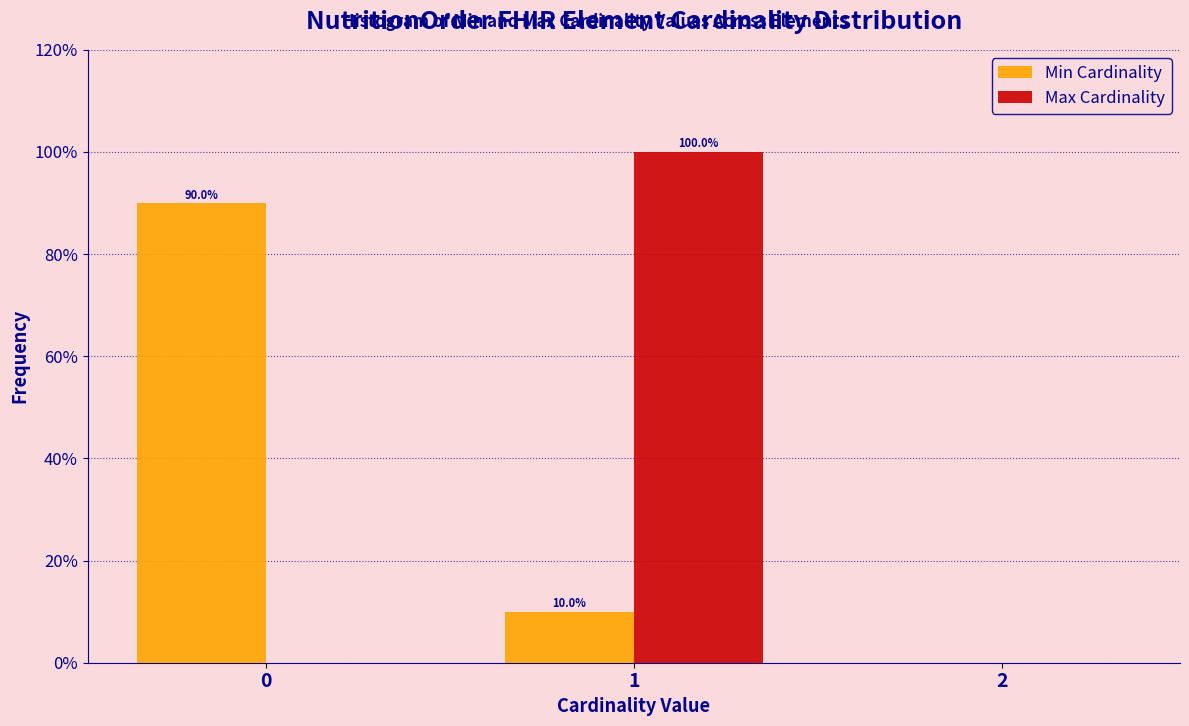

Reading right to left, what are all the values shown in this chart?

Min Cardinality: 2=0	1=10	0=90
Max Cardinality: 2=0	1=100	0=0